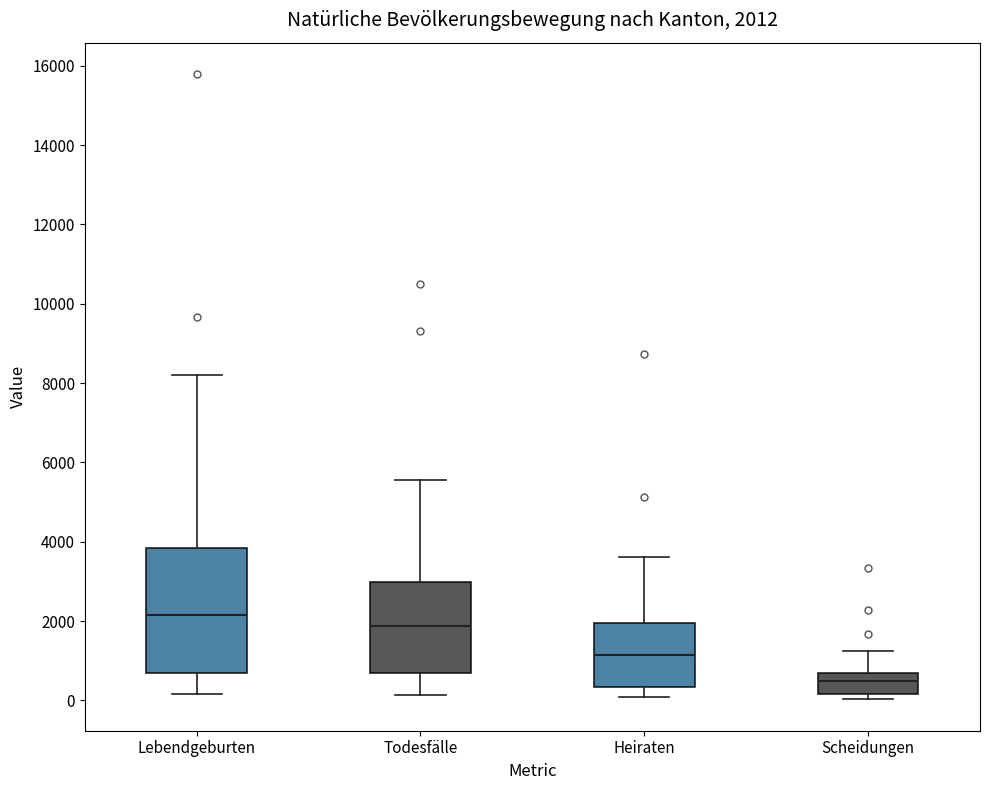

Which box is the tallest, from its lower edge to its upper edge?

Lebendgeburten